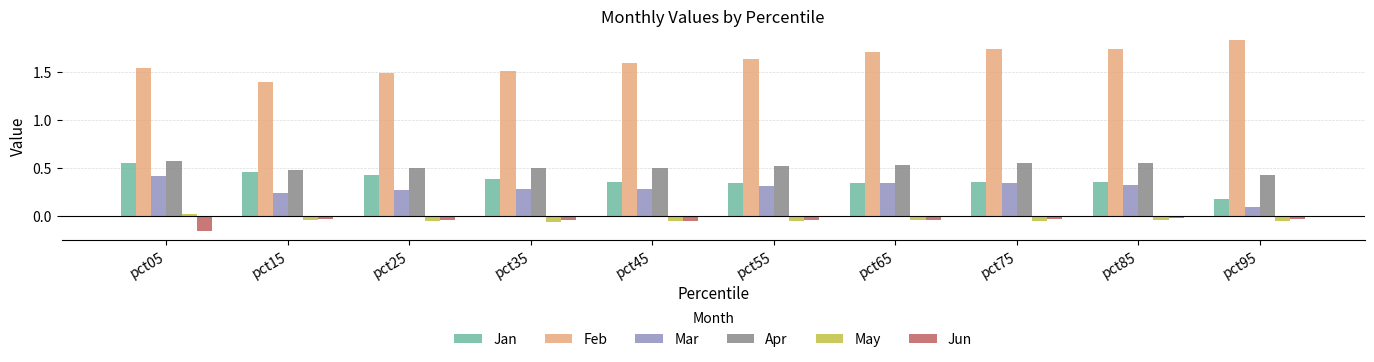

Is the value of May at pct05 greater than the value of Jan at pct65?

No